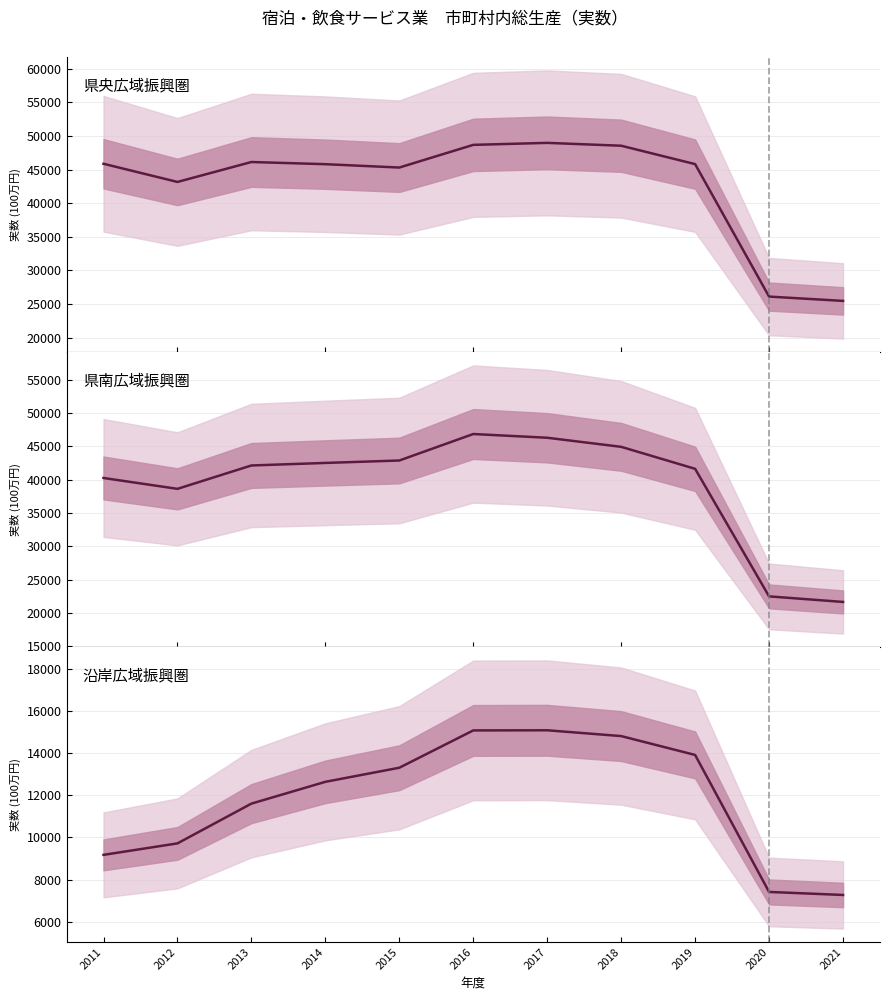

Is the value of 県央広域振興圏 at 2018 greater than the value of 沿岸広域振興圏 at 2017?

Yes